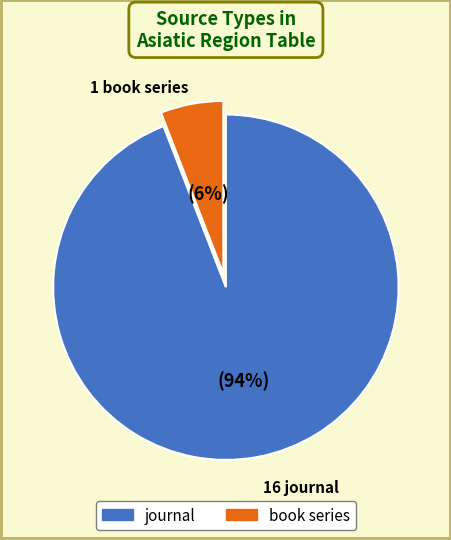

Is the sum of journal and book series greater than half?

Yes